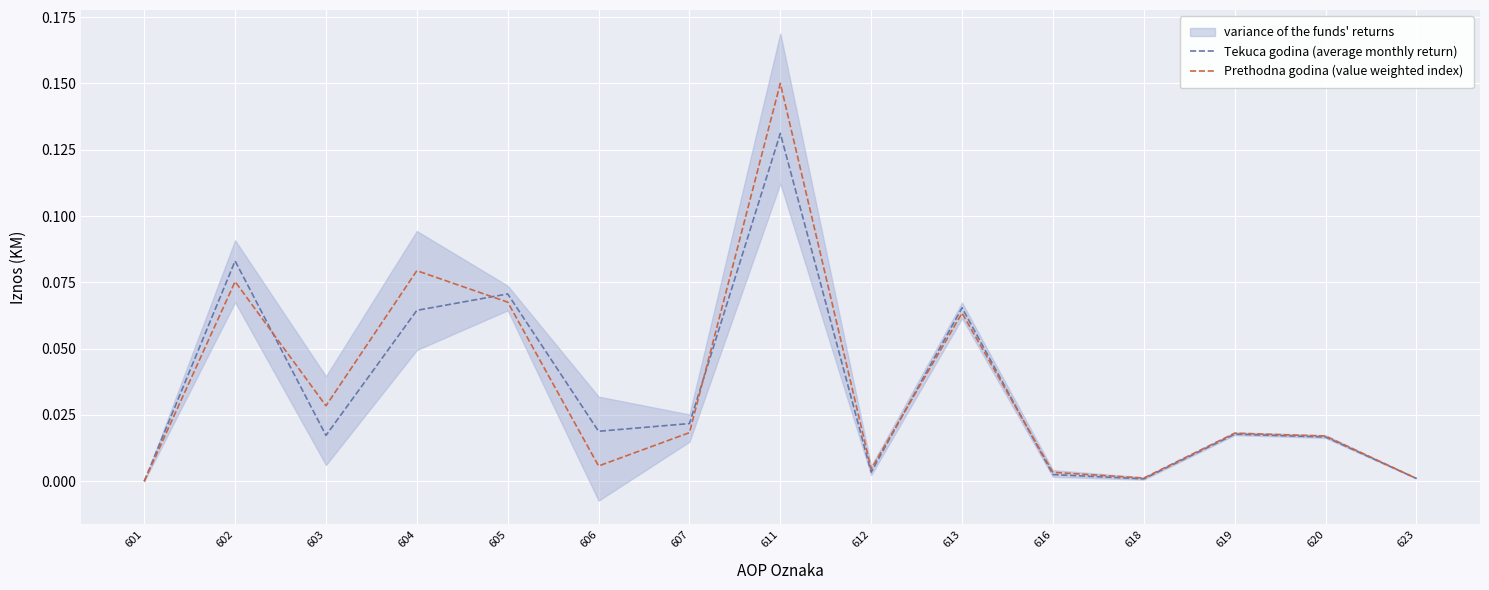

True or false: Tekuca godina (average monthly return) and Prethodna godina (value weighted index) cross at least once.

True